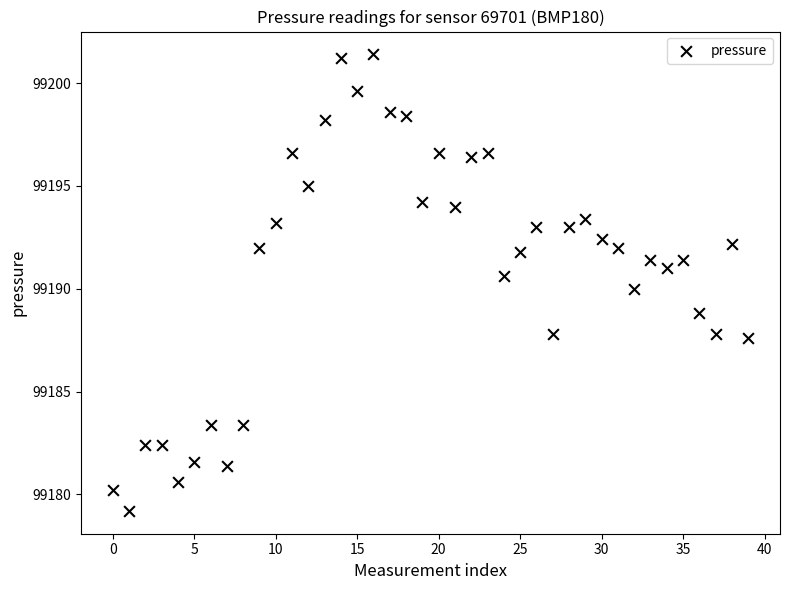

What is the range of Y values (max minus min)?

22.2